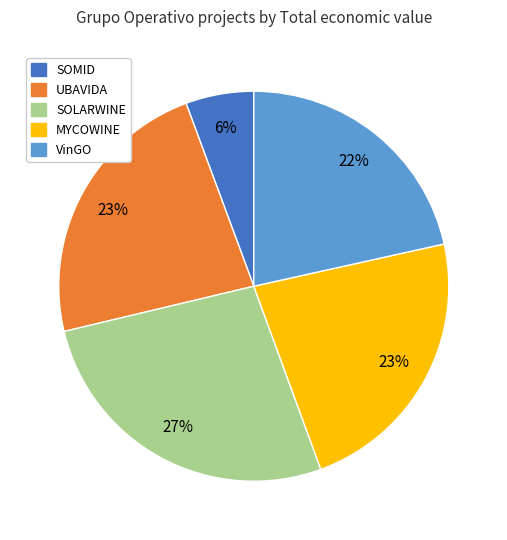

How many segments does this pie chart have?

5